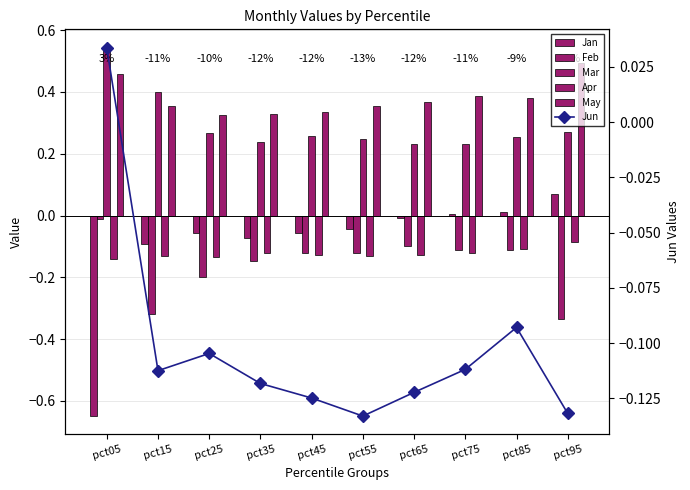

How many groups of bars are there?

10